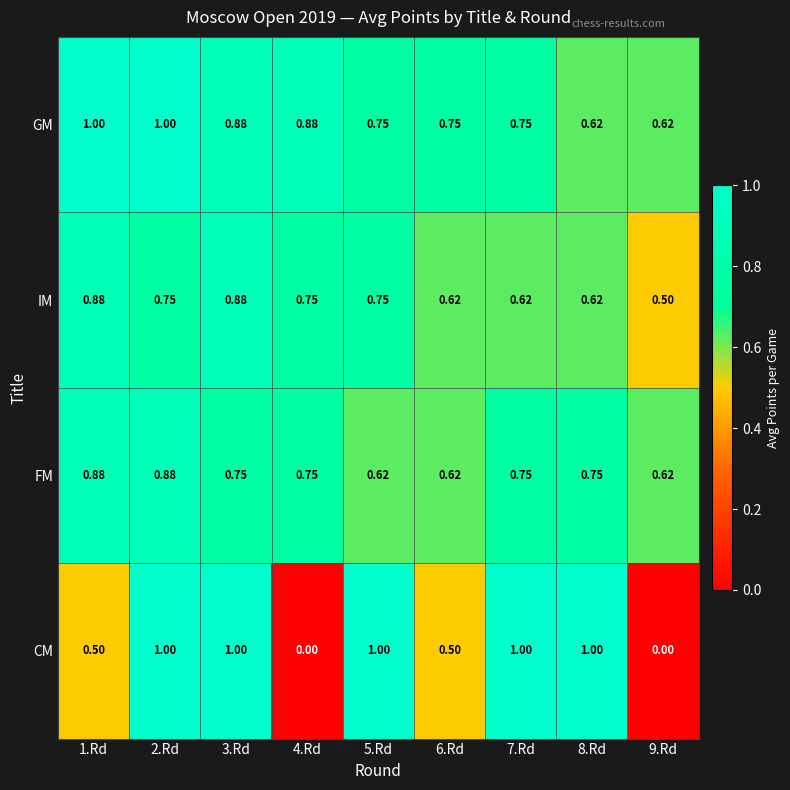

How many distinct data groups are displayed?

4